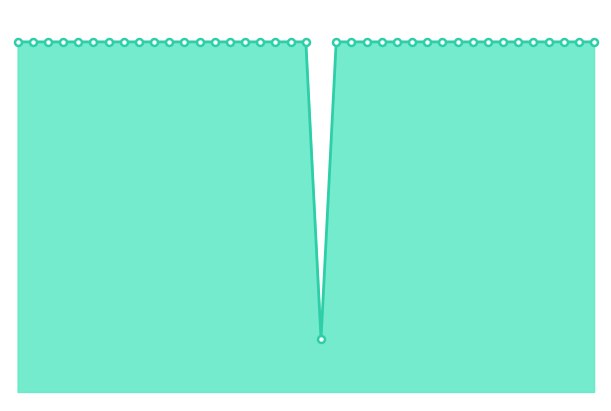

Rank the categories by value from lowest to highest.

GALBIATE, PADERNO DUGNANO, ROMANO DI LOMBARDIA, LIMBIATE, PAVIA, SARONNO, LAINATE, BUCCINASCO, BOLLATE, SEREGNO, MAGENTA, VIGEVANO, VOGHERA, DESENZANO DEL GARDA, LISSONE, CORNAREDO, PARABIAGO, PIOLTELLO, BRESSO, SUZZARA, CERNUSCO SUL NAVIGLIO, CORSICO, TREZZANO SUL NAVIGLIO, GARBAGNATE MILANESE, MEDA, CESANO BOSCONE, CANTU, CREMONA, BRUGHERIO, RHO, CINISELLO BALSAMO, TREVIGLIO, LUMEZZANE, GIUSSANO, SERIATE, SAN DONATO MILANESE, MANTOVA, SEGRATE, SETTIMO MILANESE